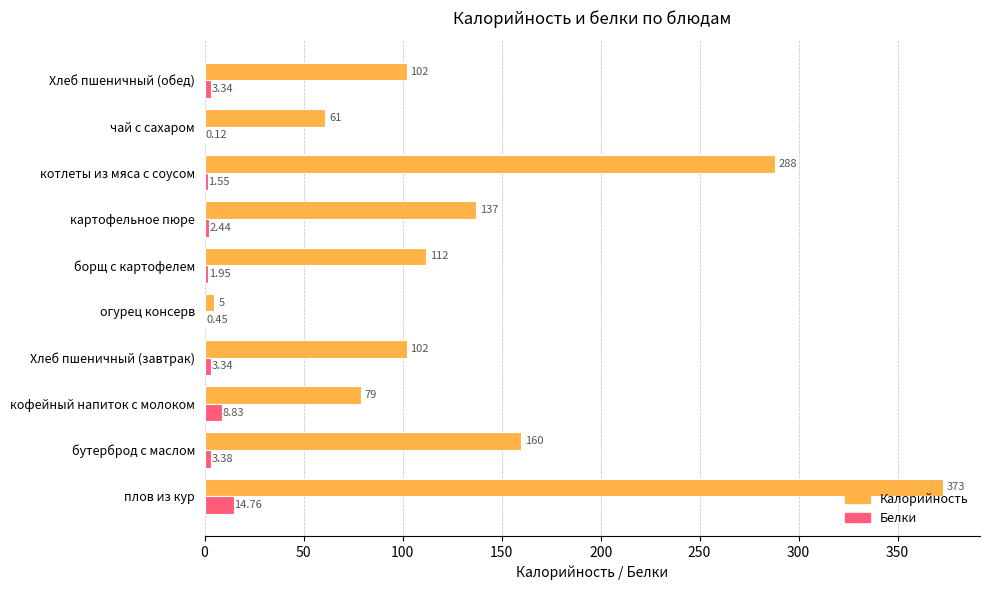

How many data points in Белки are above 3?

5